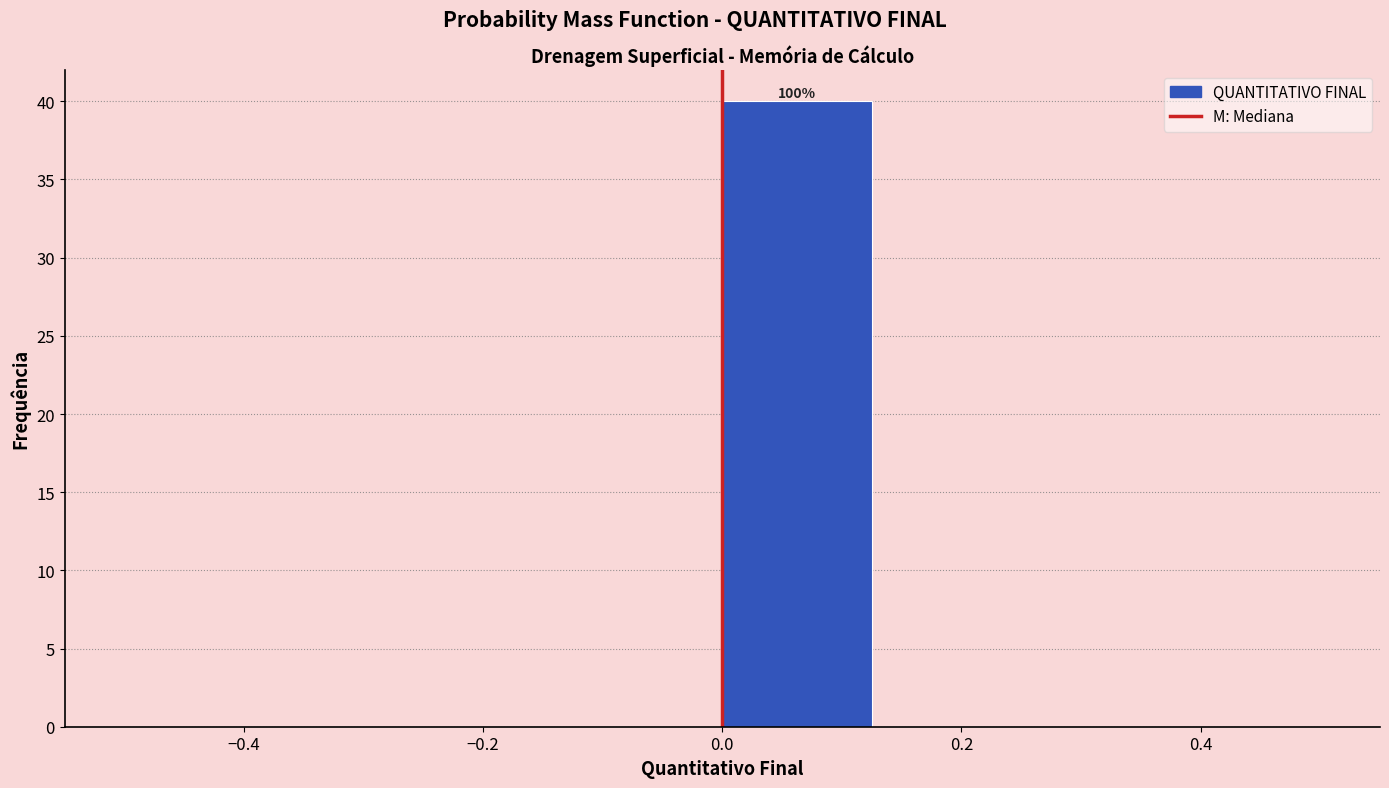

Over which range of the x-axis is the bar tallest?

0.000 to 0.125